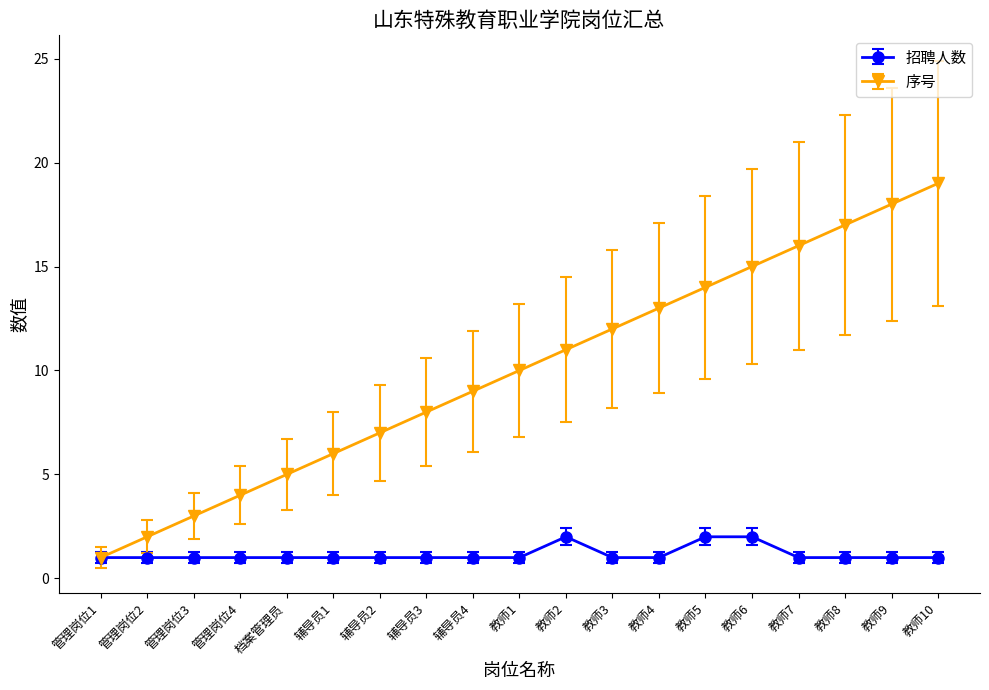

Which series has the largest total across all categories?

序号